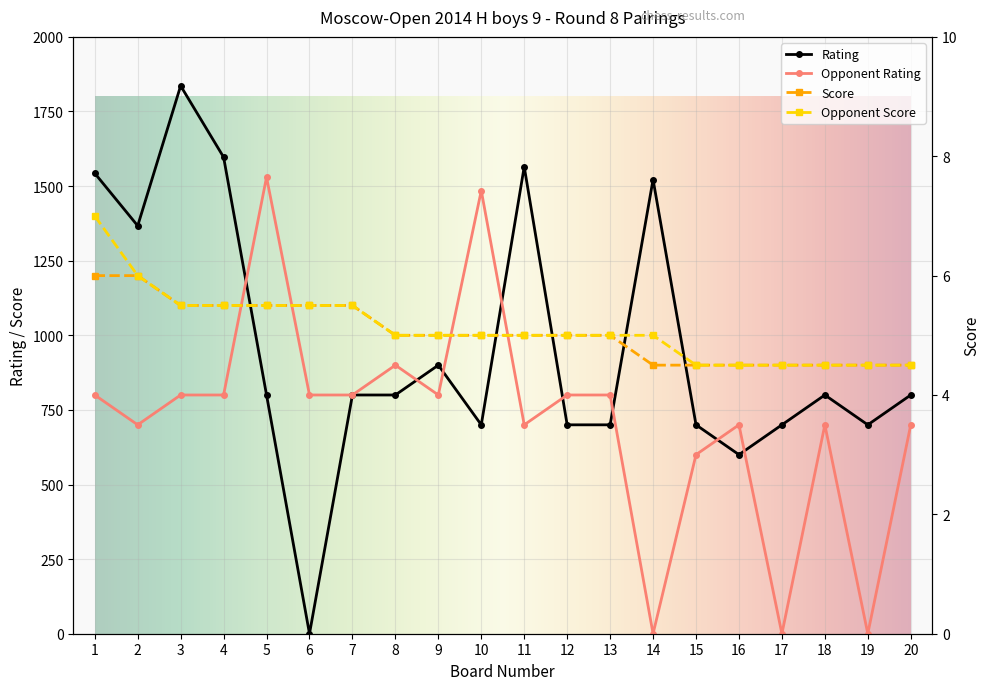

At which category does Rating reach its first local peak?

3